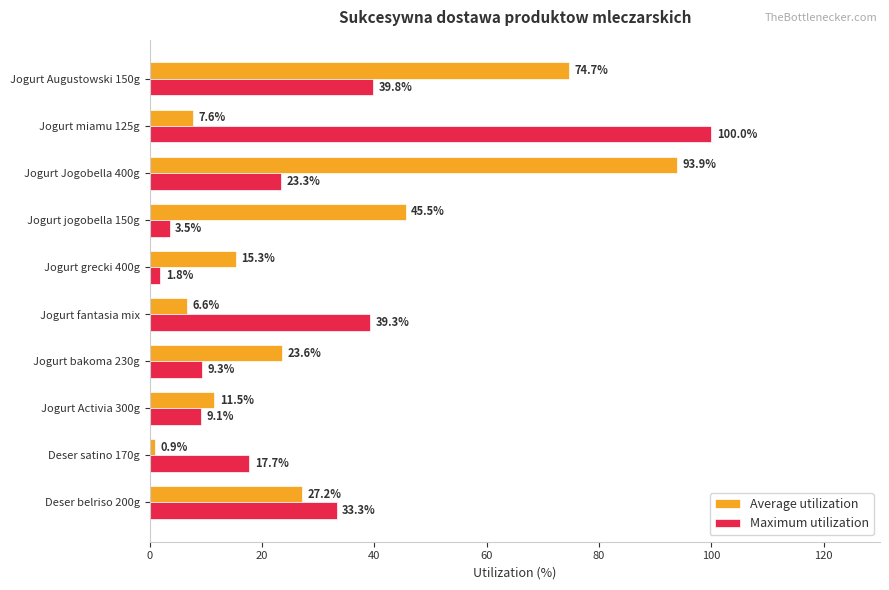

Which series has the widest spread of values?

Maximum utilization